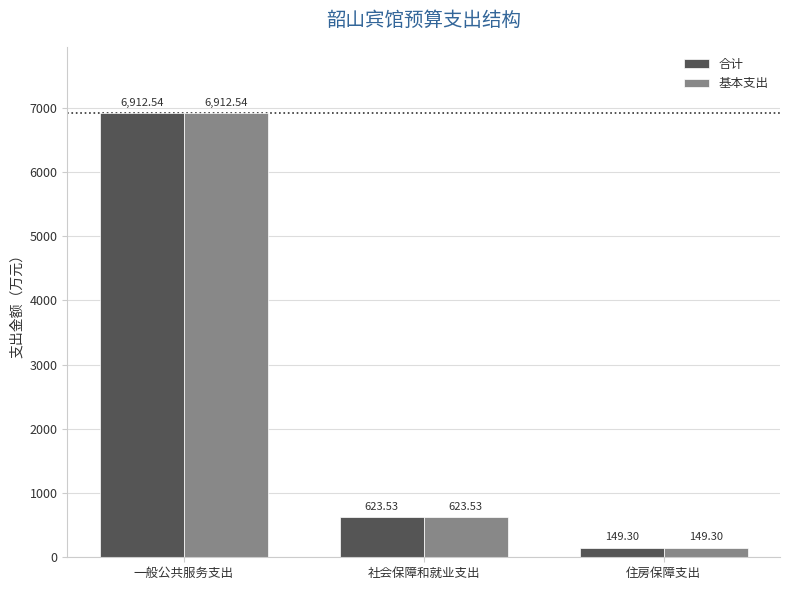

Rank the categories by 基本支出 value from lowest to highest.

住房保障支出, 社会保障和就业支出, 一般公共服务支出